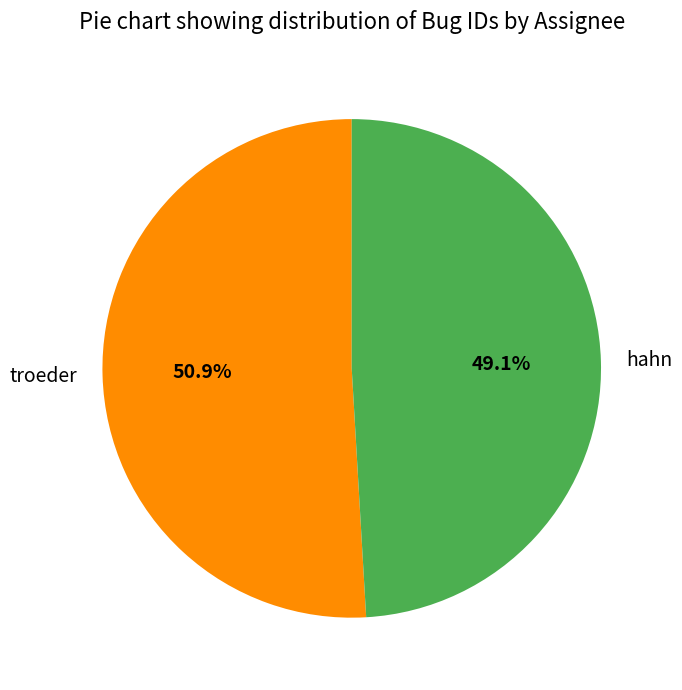

Rank the categories by value from highest to lowest.

troeder, hahn